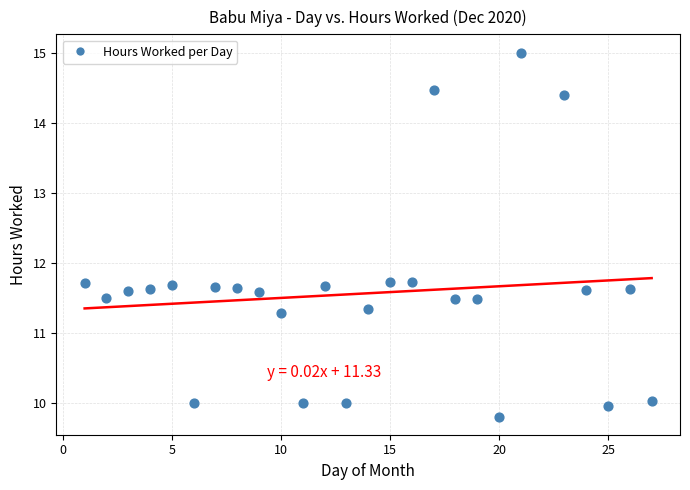

What is the range of X values (max minus min)?

26.0